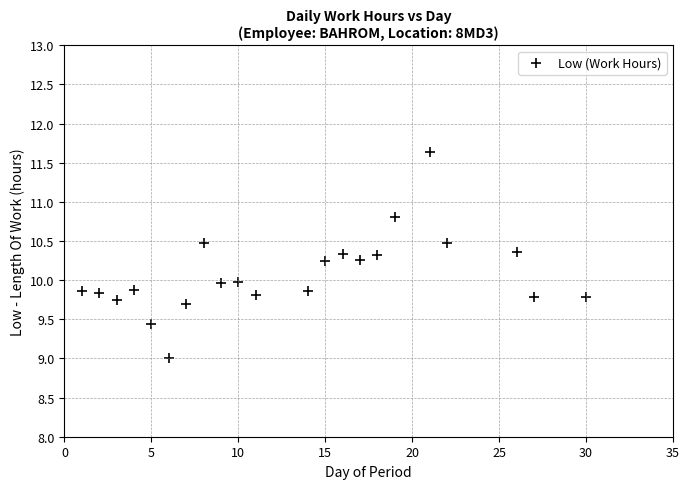

What is the range of X values (max minus min)?

29.0